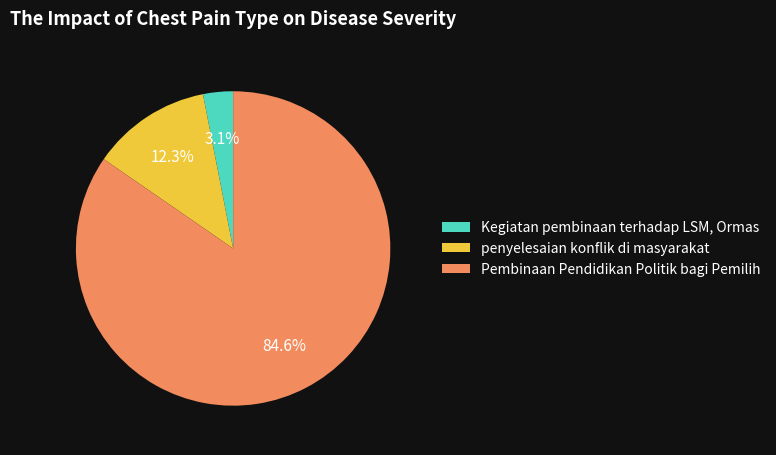

Which category has the biggest portion of the pie?

Pembinaan Pendidikan Politik bagi Pemilih